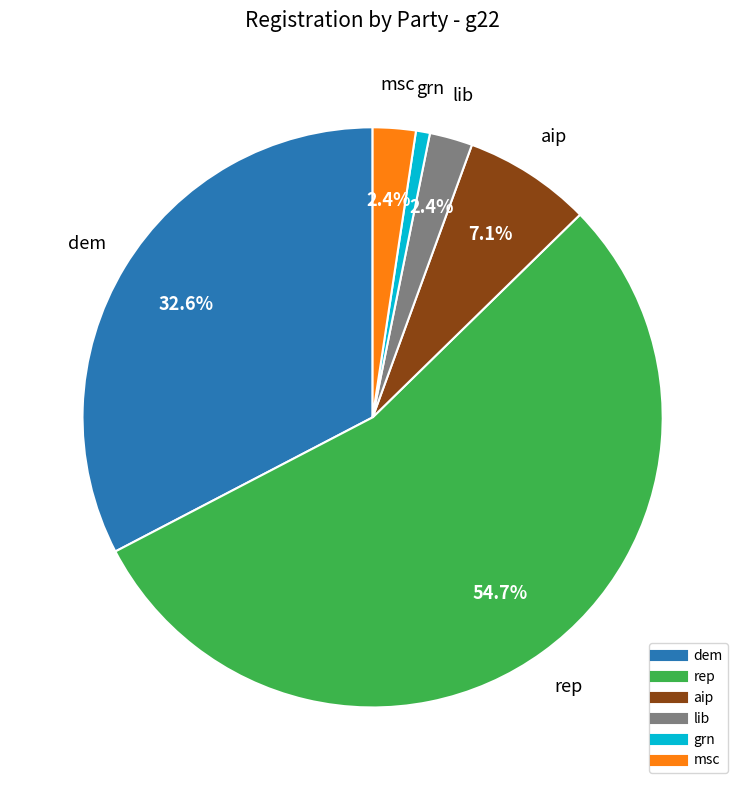

To the nearest percent, what is the average slice percentage?

17%